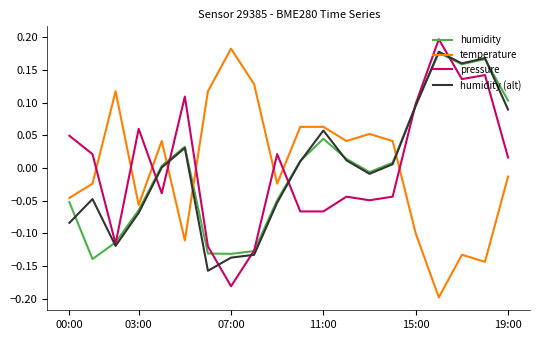

True or false: pressure and temperature cross at least once.

True